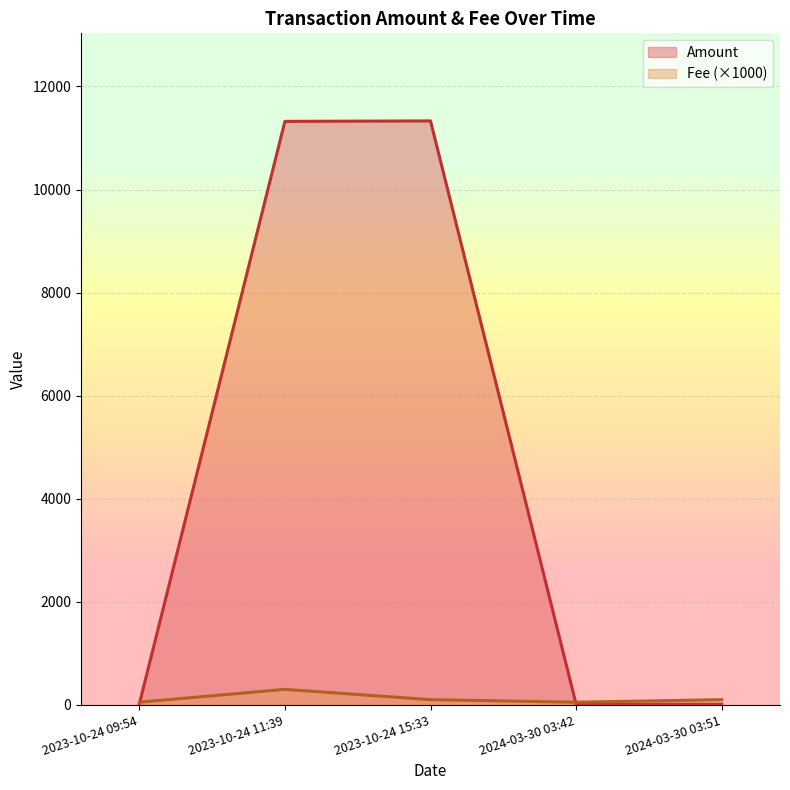

Where is Amount nearest to the value 5670?

2023-10-24 11:39